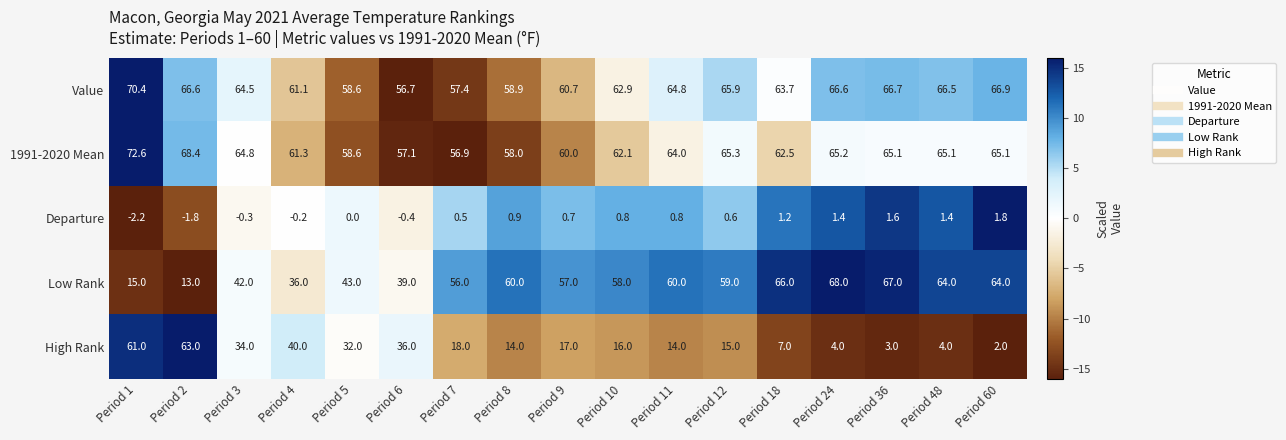

At which label is Value closest to 63?

Period 10